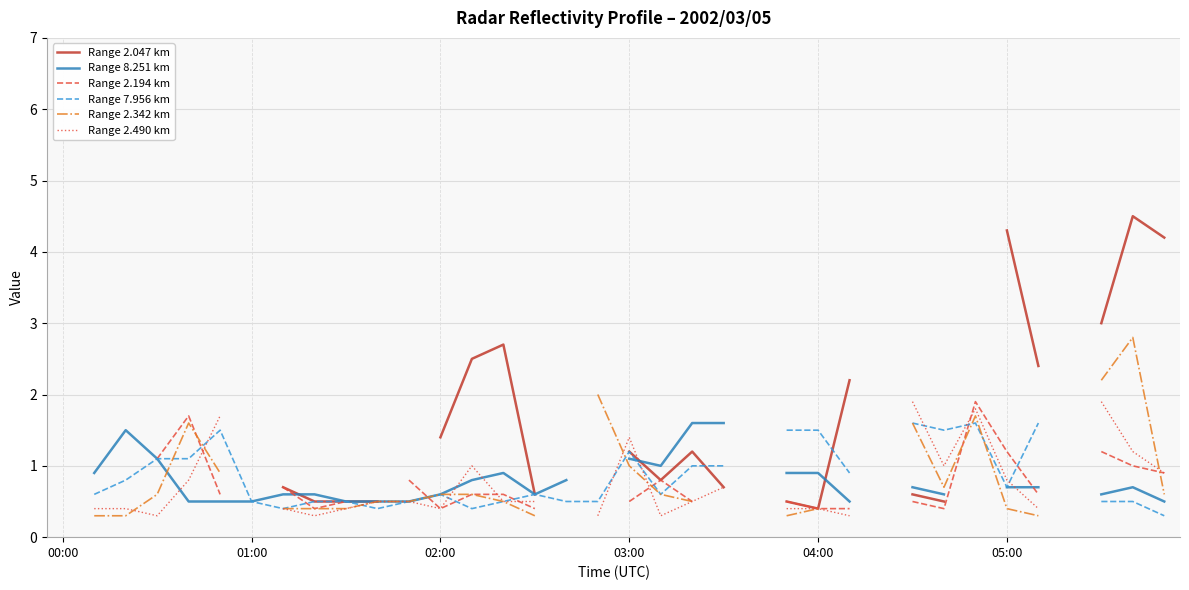

List the series in order of their overall mean, highest first.

Range 2.047 km, Range 8.251 km, Range 2.194 km, Range 7.956 km, Range 2.342 km, Range 2.490 km